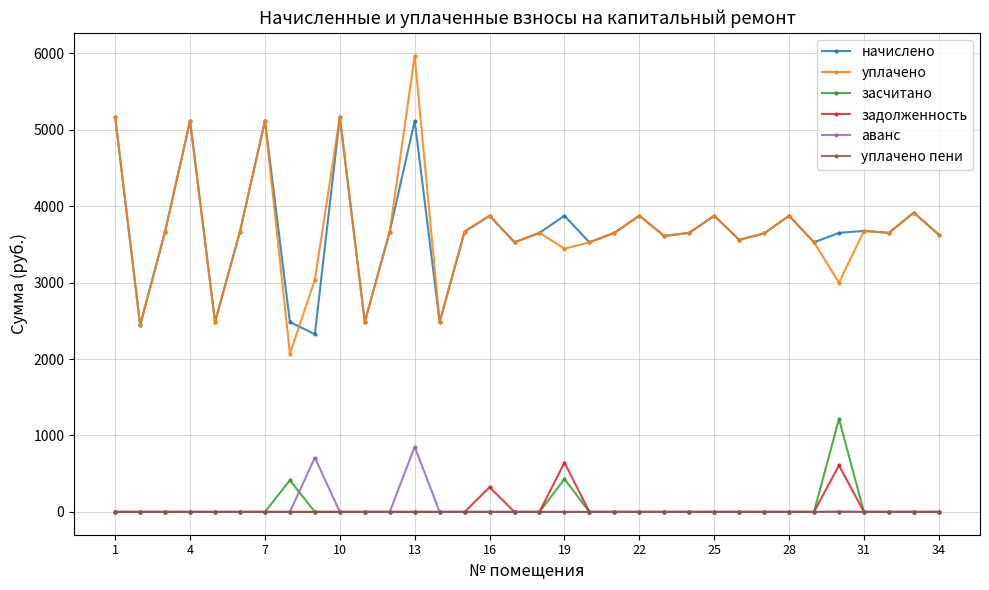

What is the value of the начислено point at the 29th from the left?

3527.3